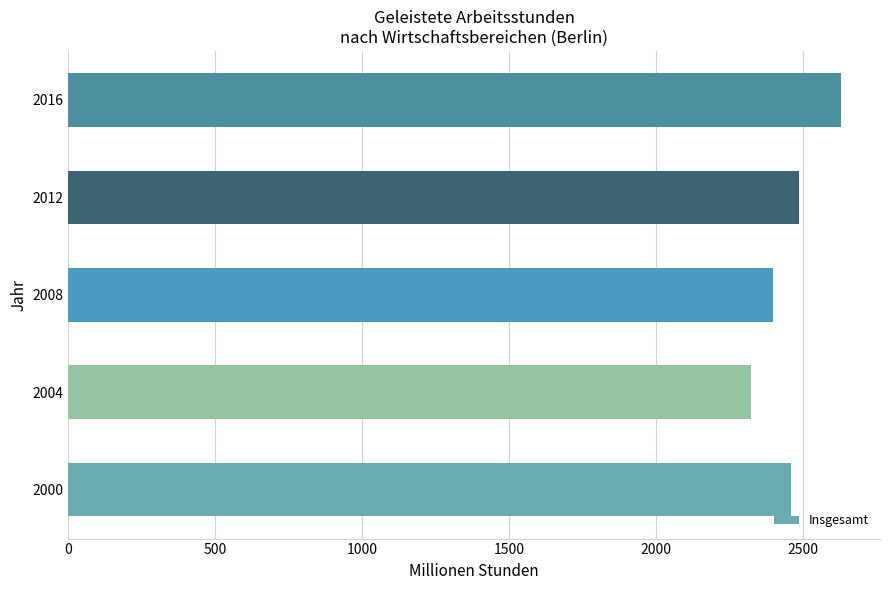

What is the average value?

2457.9